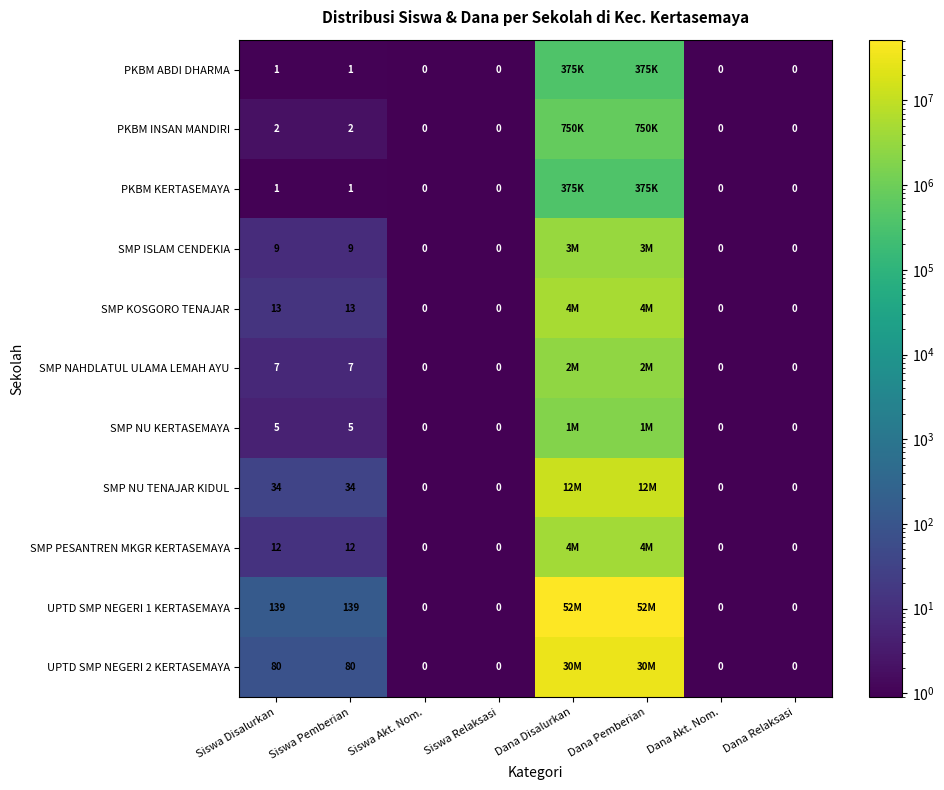

What is the sum of the SMP NU KERTASEMAYA values at Dana Akt. Nom. and Siswa Pemberian?

5